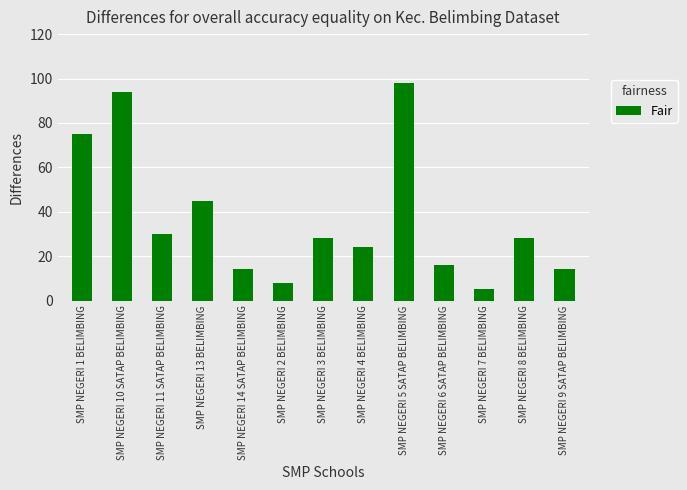

Reading right to left, extract all data points from this chart.

SMP NEGERI 9 SATAP BELIMBING=14	SMP NEGERI 8 BELIMBING=28	SMP NEGERI 7 BELIMBING=5	SMP NEGERI 6 SATAP BELIMBING=16	SMP NEGERI 5 SATAP BELIMBING=98	SMP NEGERI 4 BELIMBING=24	SMP NEGERI 3 BELIMBING=28	SMP NEGERI 2 BELIMBING=8	SMP NEGERI 14 SATAP BELIMBING=14	SMP NEGERI 13 BELIMBING=45	SMP NEGERI 11 SATAP BELIMBING=30	SMP NEGERI 10 SATAP BELIMBING=94	SMP NEGERI 1 BELIMBING=75